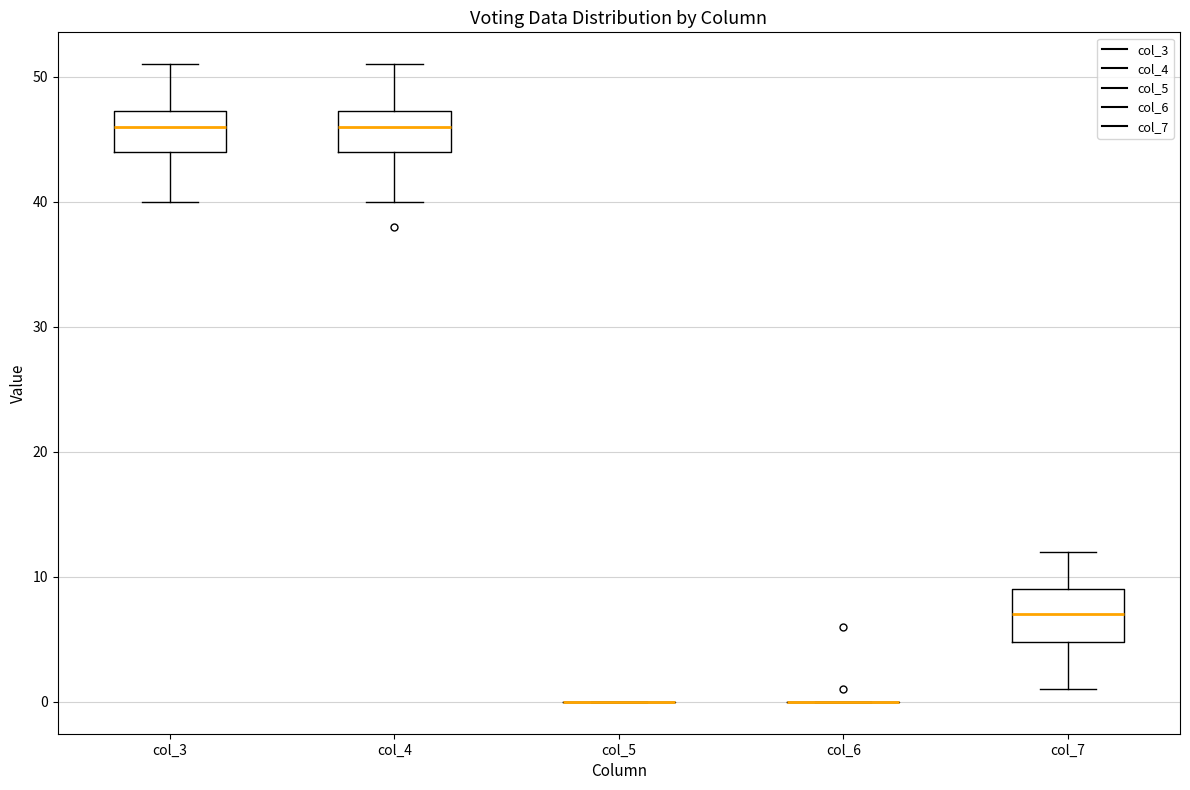

Reading left to right, read every box against the y-axis: the position of its median line, the range the box covers, and the ends of its whiskers. The values are not printed on the chart, so give them approximately, as read against the axis.

col_3: median 46, box 44 to 47, whiskers 40 to 51
col_4: median 46, box 44 to 47, whiskers 40 to 51
col_5: box collapsed to a line at 0, whiskers 0 to 0
col_6: box collapsed to a line at 0, whiskers 0 to 0
col_7: median 7, box 5 to 9, whiskers 1 to 12